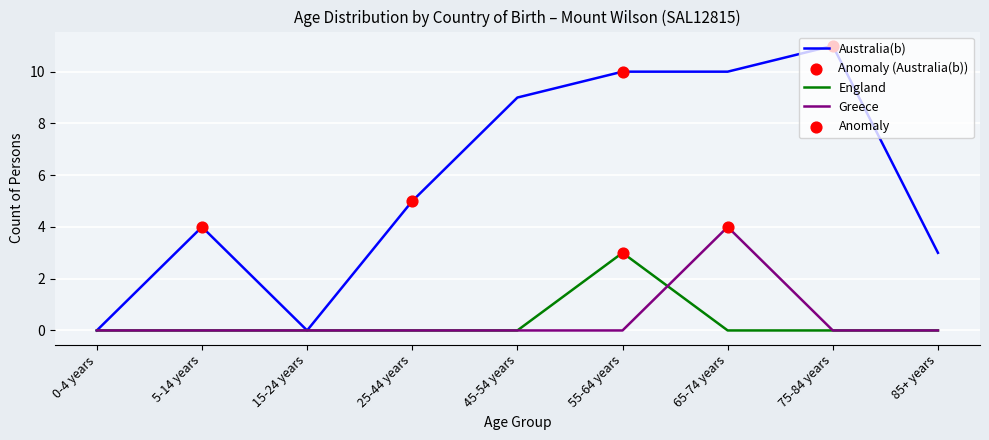

At which label does Greece reach its peak?

65-74 years